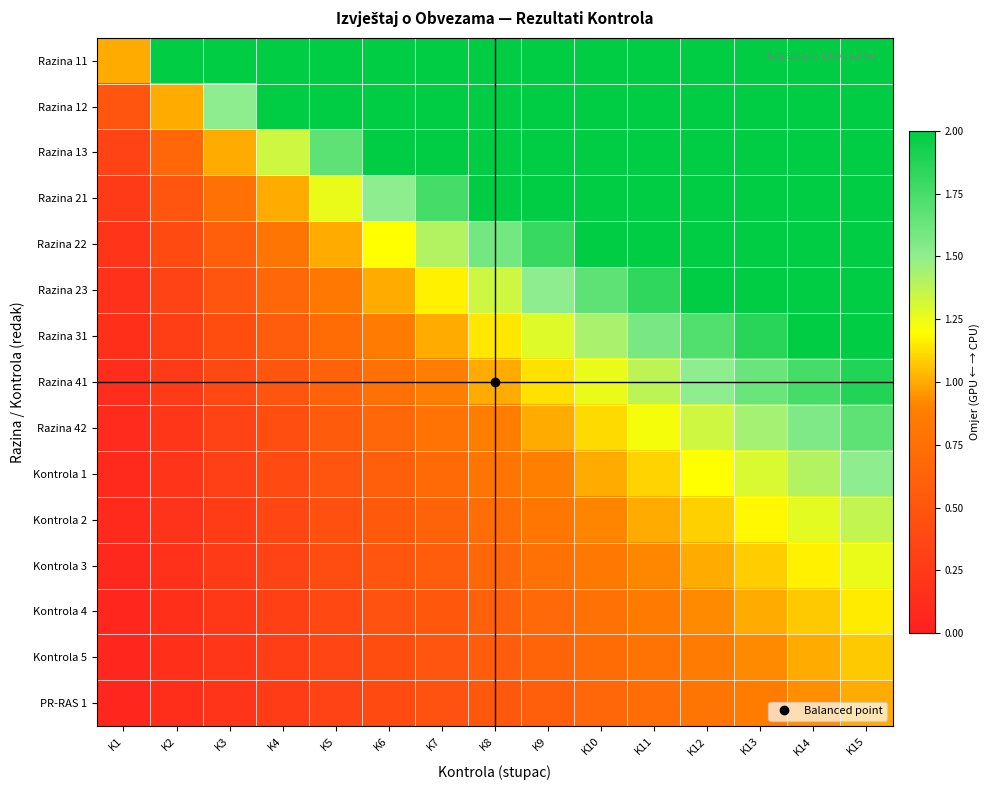

Reading left to right, what are all the values shown in this chart?

Razina 11: K1=1.0	K2=2.0	K3=2.0	K4=2.0	K5=2.0	K6=2.0	K7=2.0	K8=2.0	K9=2.0	K10=2.0	K11=2.0	K12=2.0	K13=2.0	K14=2.0	K15=2.0
Razina 12: K1=0.5	K2=1.0	K3=1.5	K4=2.0	K5=2.0	K6=2.0	K7=2.0	K8=2.0	K9=2.0	K10=2.0	K11=2.0	K12=2.0	K13=2.0	K14=2.0	K15=2.0
Razina 13: K1=0.3	K2=0.7	K3=1.0	K4=1.3	K5=1.7	K6=2.0	K7=2.0	K8=2.0	K9=2.0	K10=2.0	K11=2.0	K12=2.0	K13=2.0	K14=2.0	K15=2.0
Razina 21: K1=0.2	K2=0.5	K3=0.8	K4=1.0	K5=1.2	K6=1.5	K7=1.8	K8=2.0	K9=2.0	K10=2.0	K11=2.0	K12=2.0	K13=2.0	K14=2.0	K15=2.0
Razina 22: K1=0.2	K2=0.4	K3=0.6	K4=0.8	K5=1.0	K6=1.2	K7=1.4	K8=1.6	K9=1.8	K10=2.0	K11=2.0	K12=2.0	K13=2.0	K14=2.0	K15=2.0
Razina 23: K1=0.2	K2=0.3	K3=0.5	K4=0.7	K5=0.8	K6=1.0	K7=1.2	K8=1.3	K9=1.5	K10=1.7	K11=1.8	K12=2.0	K13=2.0	K14=2.0	K15=2.0
Razina 31: K1=0.1	K2=0.3	K3=0.4	K4=0.6	K5=0.7	K6=0.9	K7=1.0	K8=1.1	K9=1.3	K10=1.4	K11=1.6	K12=1.7	K13=1.9	K14=2.0	K15=2.0
Razina 41: K1=0.1	K2=0.2	K3=0.4	K4=0.5	K5=0.6	K6=0.8	K7=0.9	K8=1.0	K9=1.1	K10=1.2	K11=1.4	K12=1.5	K13=1.6	K14=1.8	K15=1.9
Razina 42: K1=0.1	K2=0.2	K3=0.3	K4=0.4	K5=0.6	K6=0.7	K7=0.8	K8=0.9	K9=1.0	K10=1.1	K11=1.2	K12=1.3	K13=1.4	K14=1.6	K15=1.7
Kontrola 1: K1=0.1	K2=0.2	K3=0.3	K4=0.4	K5=0.5	K6=0.6	K7=0.7	K8=0.8	K9=0.9	K10=1.0	K11=1.1	K12=1.2	K13=1.3	K14=1.4	K15=1.5
Kontrola 2: K1=0.1	K2=0.2	K3=0.3	K4=0.4	K5=0.5	K6=0.5	K7=0.6	K8=0.7	K9=0.8	K10=0.9	K11=1.0	K12=1.1	K13=1.2	K14=1.3	K15=1.4
Kontrola 3: K1=0.1	K2=0.2	K3=0.2	K4=0.3	K5=0.4	K6=0.5	K7=0.6	K8=0.7	K9=0.8	K10=0.8	K11=0.9	K12=1.0	K13=1.1	K14=1.2	K15=1.2
Kontrola 4: K1=0.1	K2=0.2	K3=0.2	K4=0.3	K5=0.4	K6=0.5	K7=0.5	K8=0.6	K9=0.7	K10=0.8	K11=0.8	K12=0.9	K13=1.0	K14=1.1	K15=1.2
Kontrola 5: K1=0.1	K2=0.1	K3=0.2	K4=0.3	K5=0.4	K6=0.4	K7=0.5	K8=0.6	K9=0.6	K10=0.7	K11=0.8	K12=0.9	K13=0.9	K14=1.0	K15=1.1
PR-RAS 1: K1=0.1	K2=0.1	K3=0.2	K4=0.3	K5=0.3	K6=0.4	K7=0.5	K8=0.5	K9=0.6	K10=0.7	K11=0.7	K12=0.8	K13=0.9	K14=0.9	K15=1.0